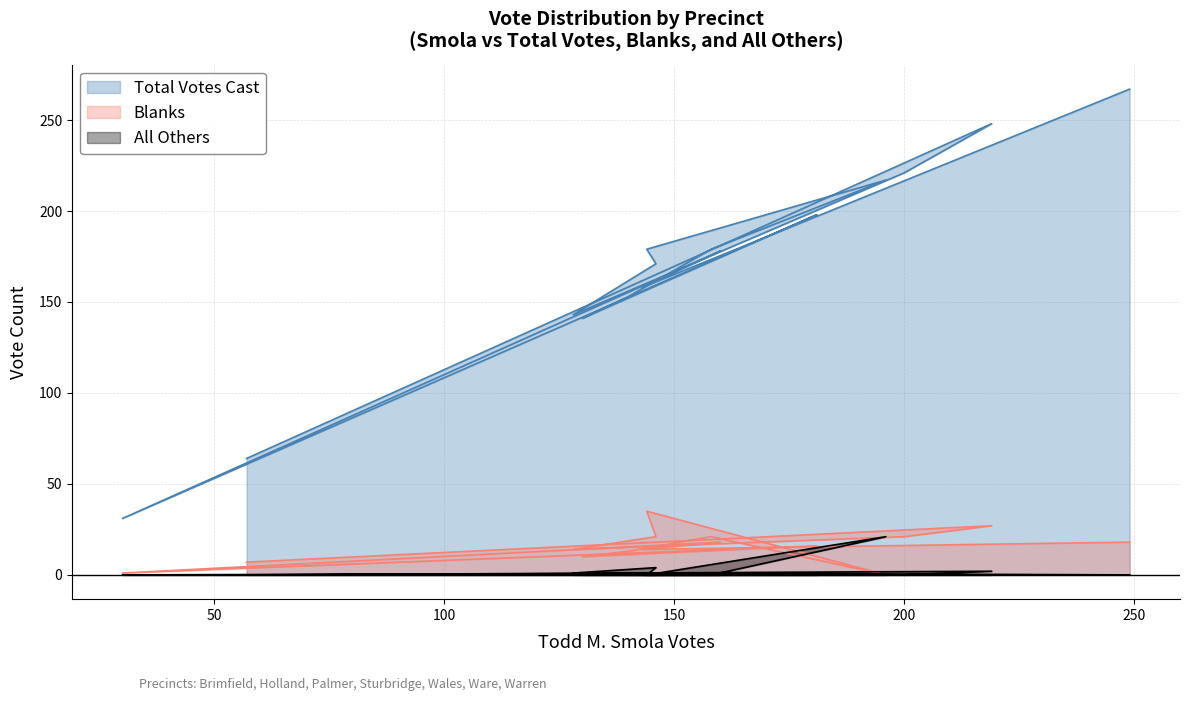

True or false: All Others and Total Votes Cast cross at least once.

False